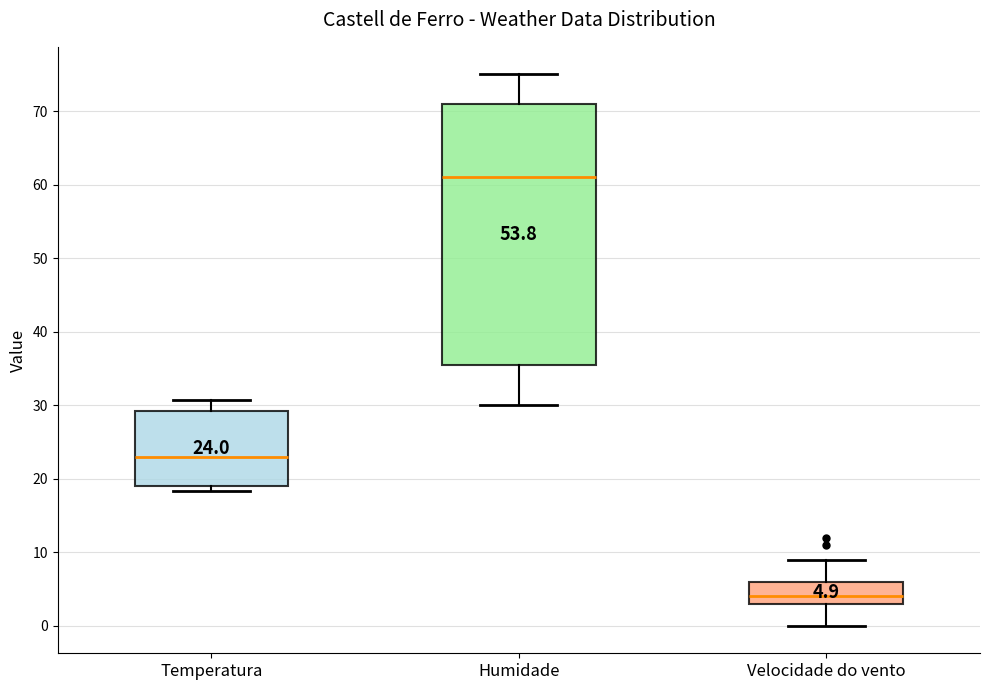

Comparing the boxes themselves (not the whiskers), which one is the tallest?

Humidade